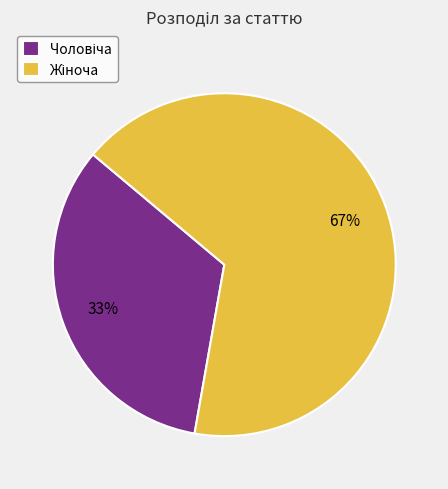

Is there any slice that represents more than half of the pie?

Yes